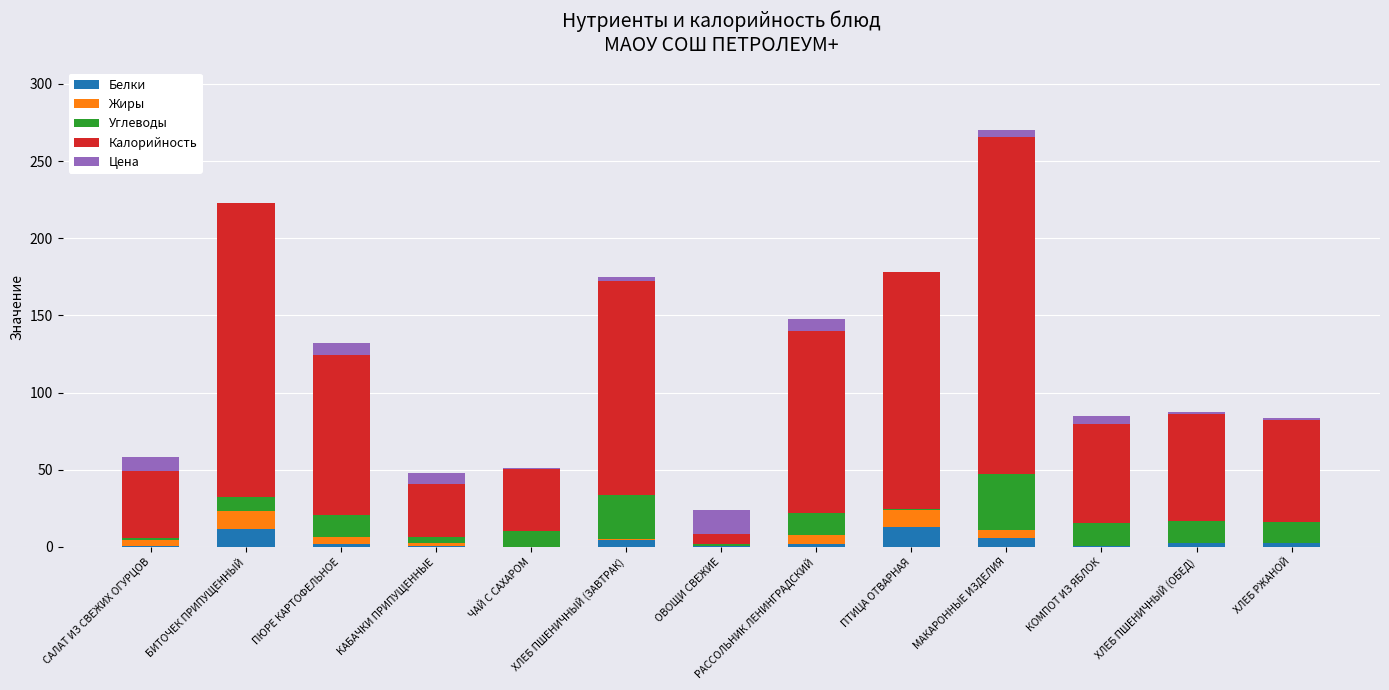

At which category is the sum across all series the highest?

МАКАРОННЫЕ ИЗДЕЛИЯ